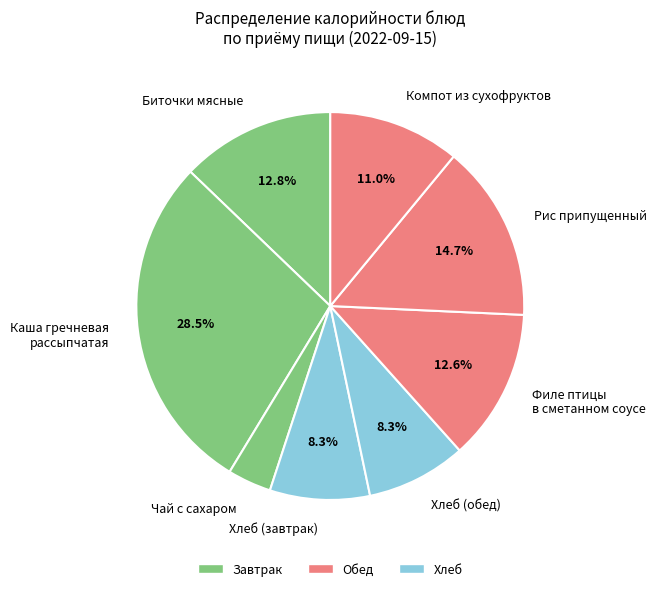

To the nearest percent, what is the difference between the largest and smallest slice percentages?

25%